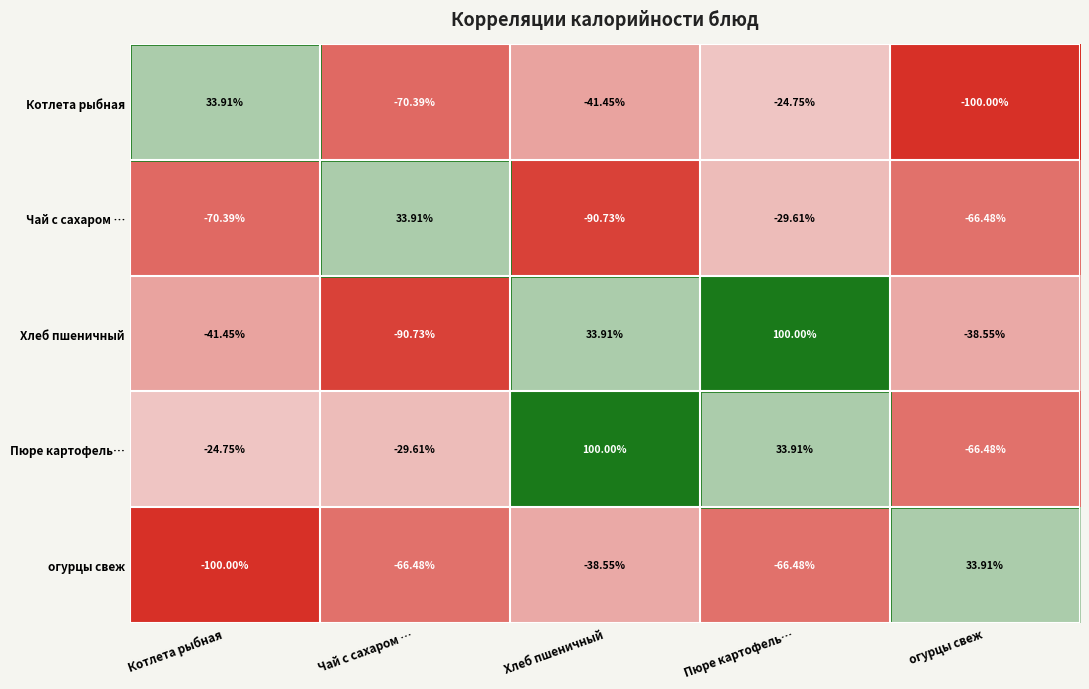

Which series has the largest total across all categories?

Пюре картофель…